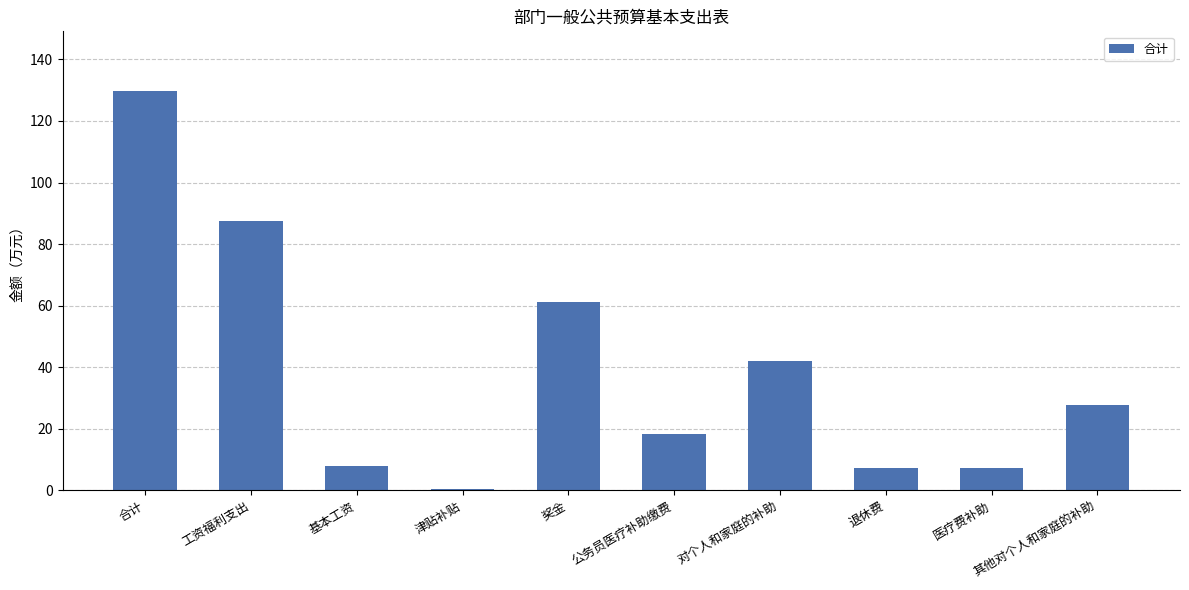

Are the bars horizontal?

No